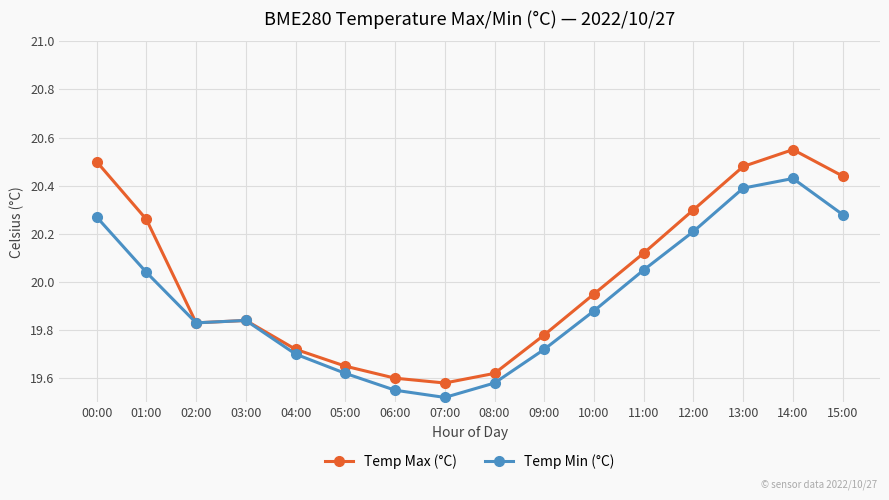

What is the total value across all series at 12:00?

40.5